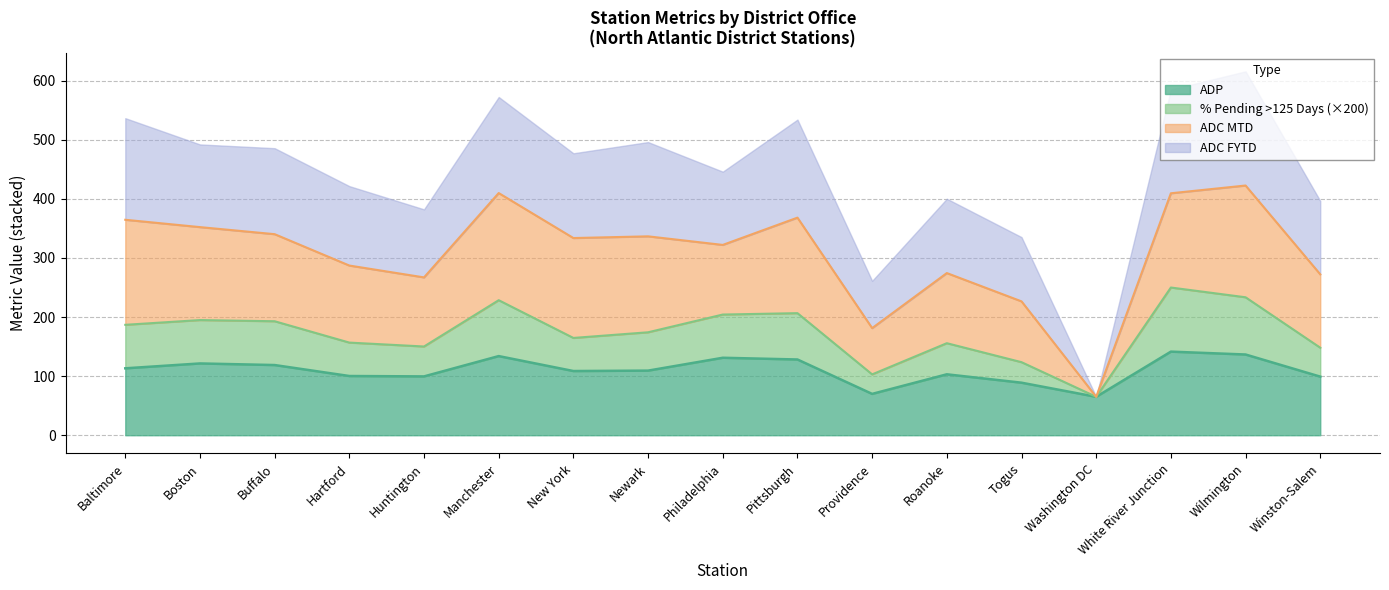

Where is % Pending > 125 Days nearest to the value 157?

Hartford